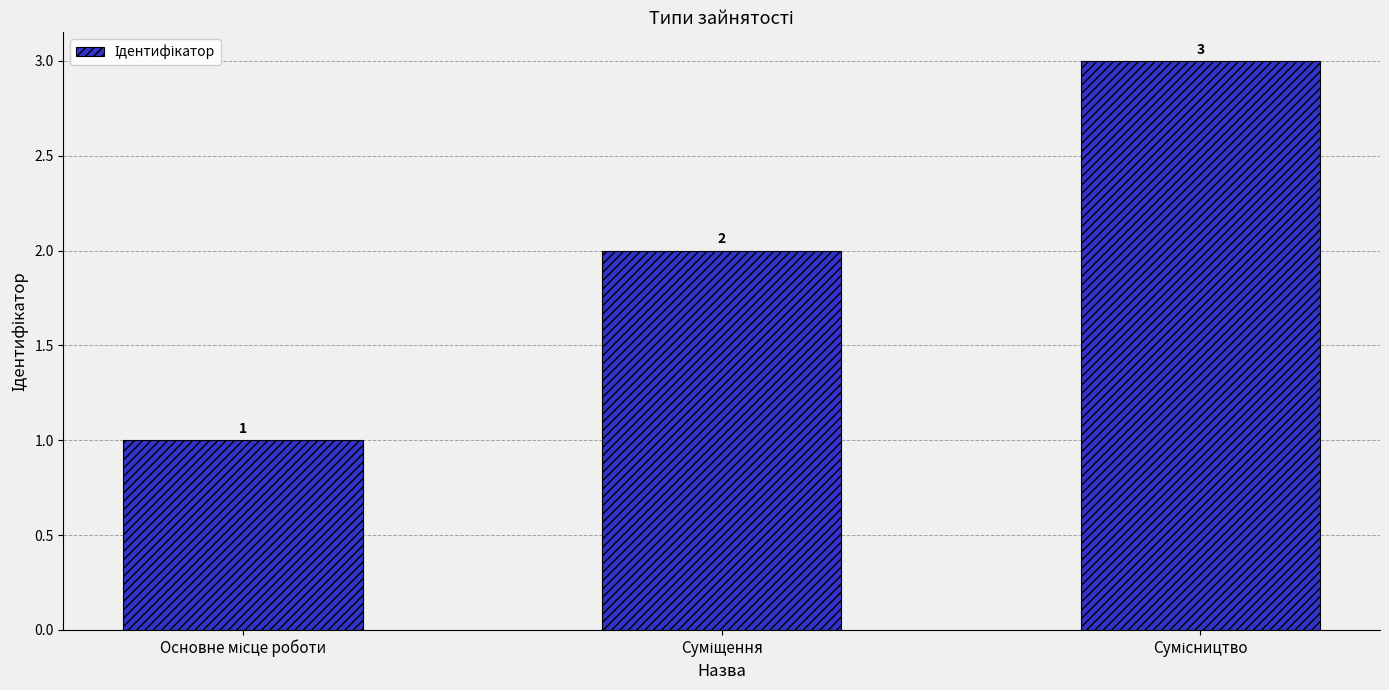

What is the value of the 2nd bar from the left?

2